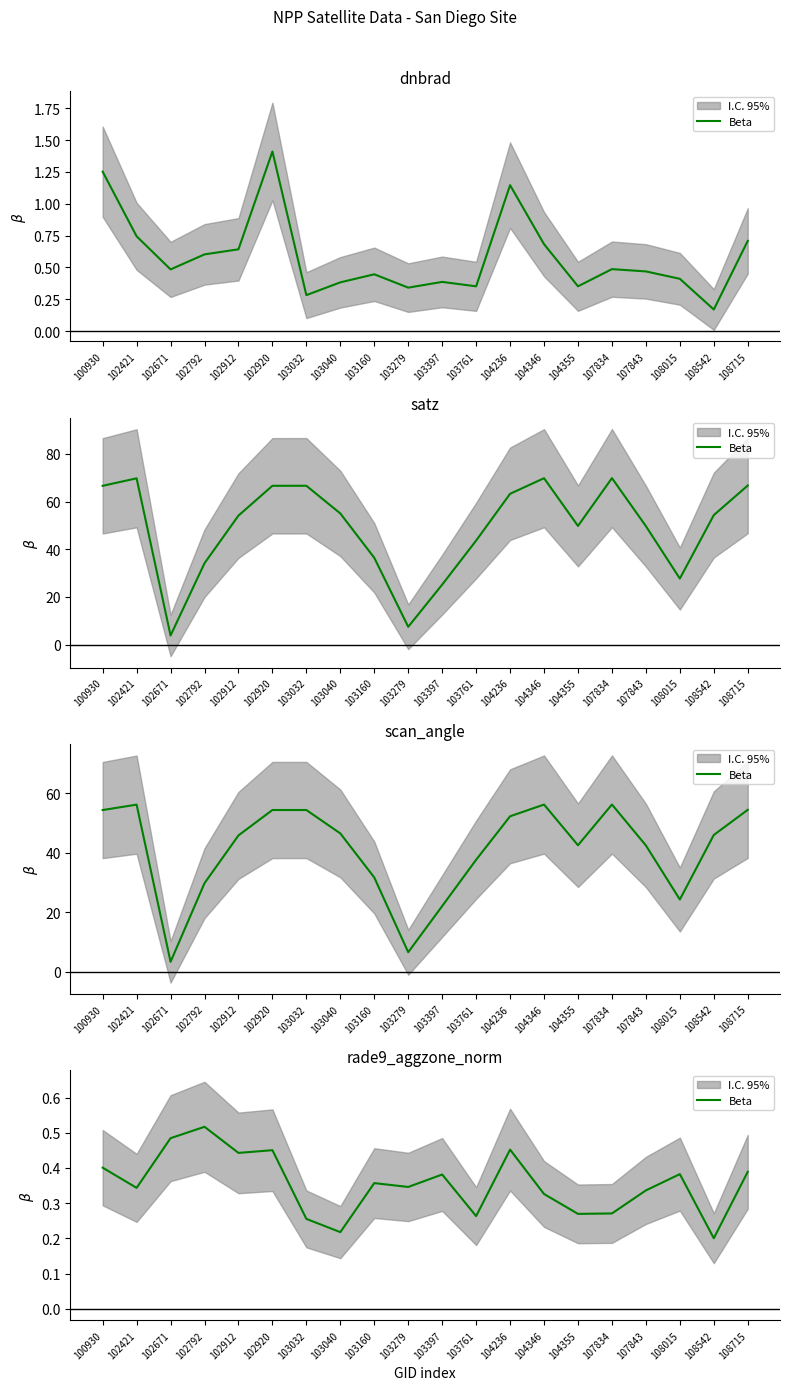

List the labels in order of value, smallest first.

108542, 103040, 103032, 103761, 104355, 107834, 104346, 107843, 102421, 103279, 103160, 103397, 108015, 108715, 100930, 102912, 102920, 104236, 102671, 102792